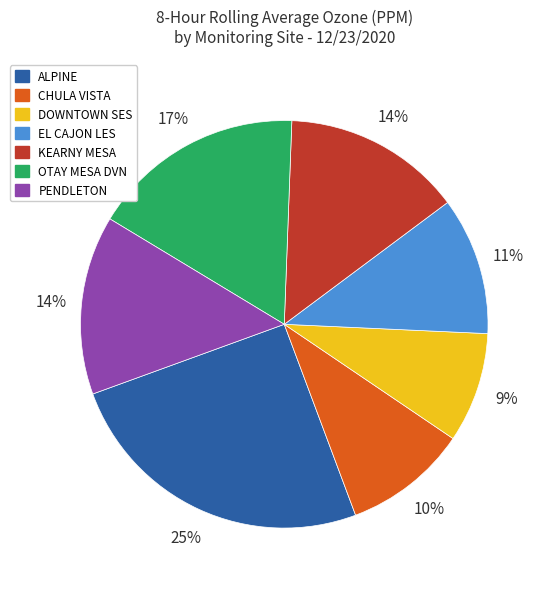

The CHULA VISTA slice represents 10% of the pie. True or false?

True